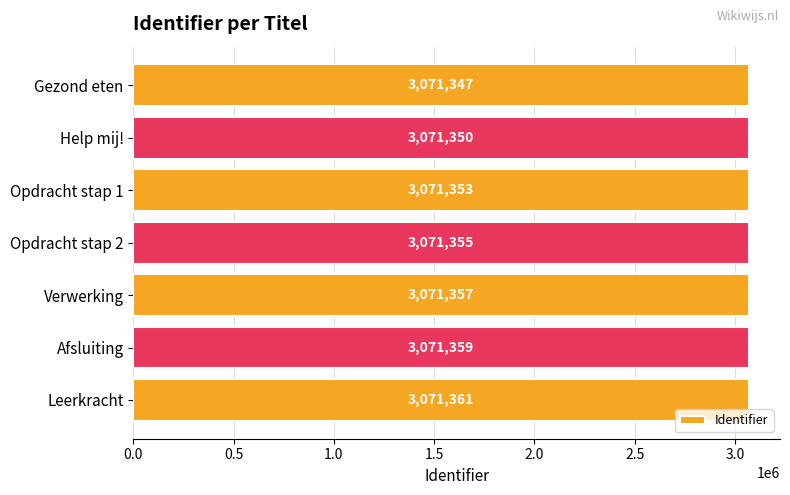

Which label corresponds to the largest value in the chart?

Leerkracht